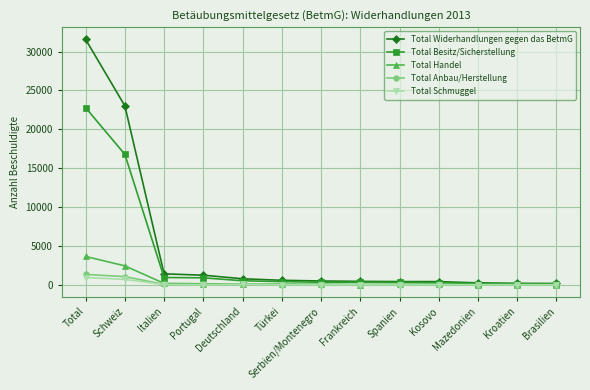

What is the difference between the Total Schmuggel values at Brasilien and Total?

935